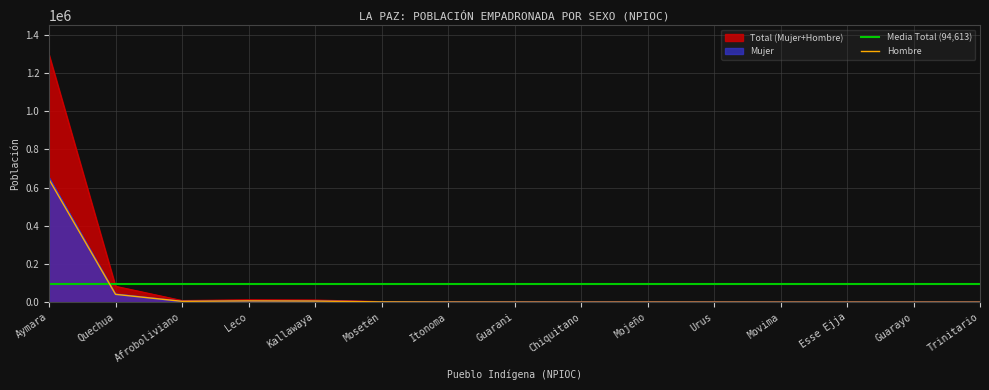

How many values in the Mujer series exceed 552?

7